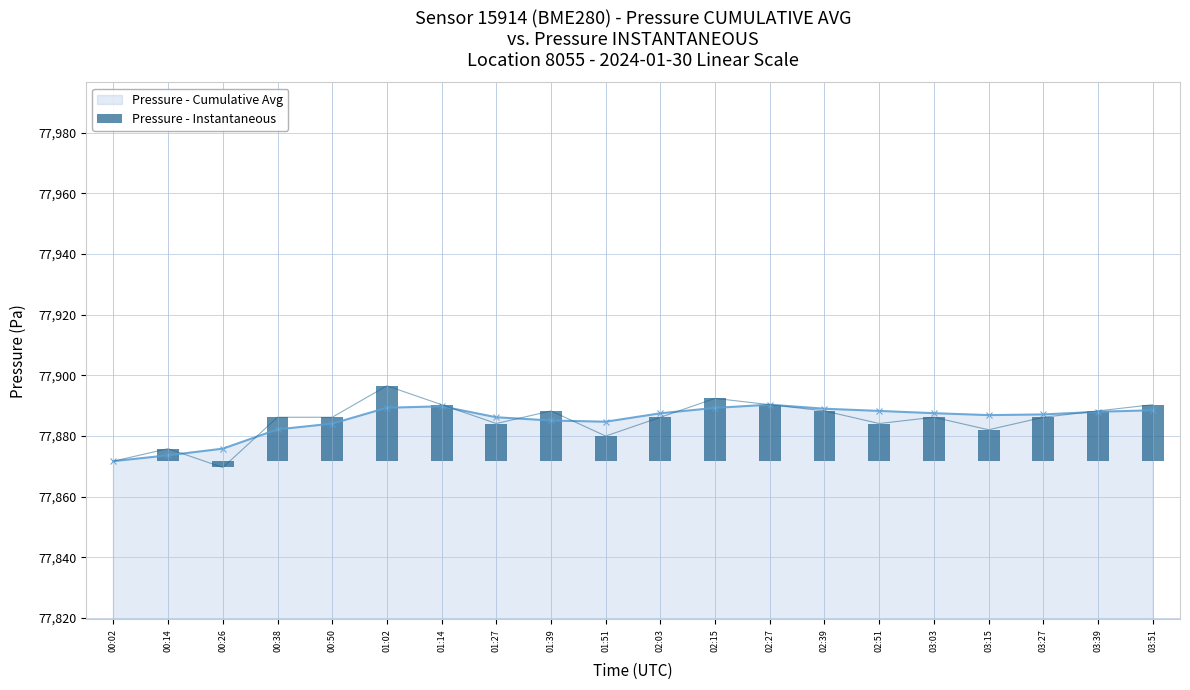

True or false: the data shows 29.4 at 02:39.

False